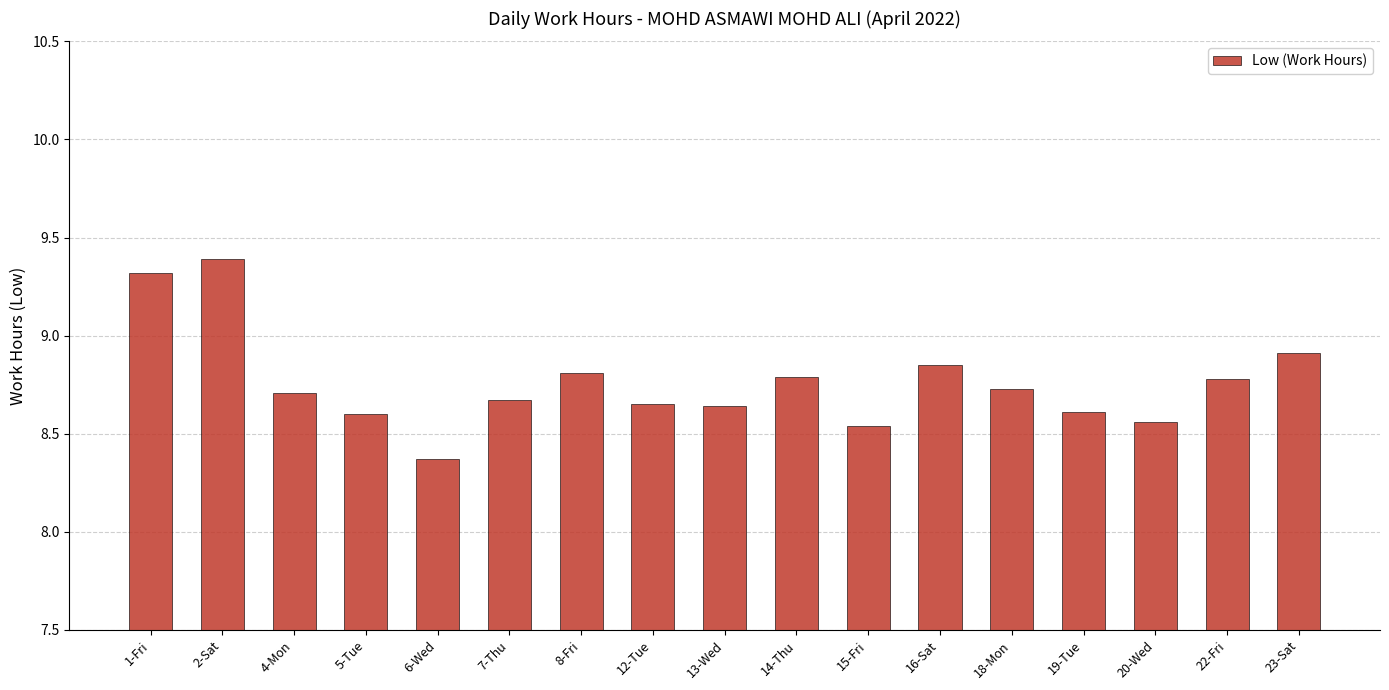

What is the sum of all values?

148.9